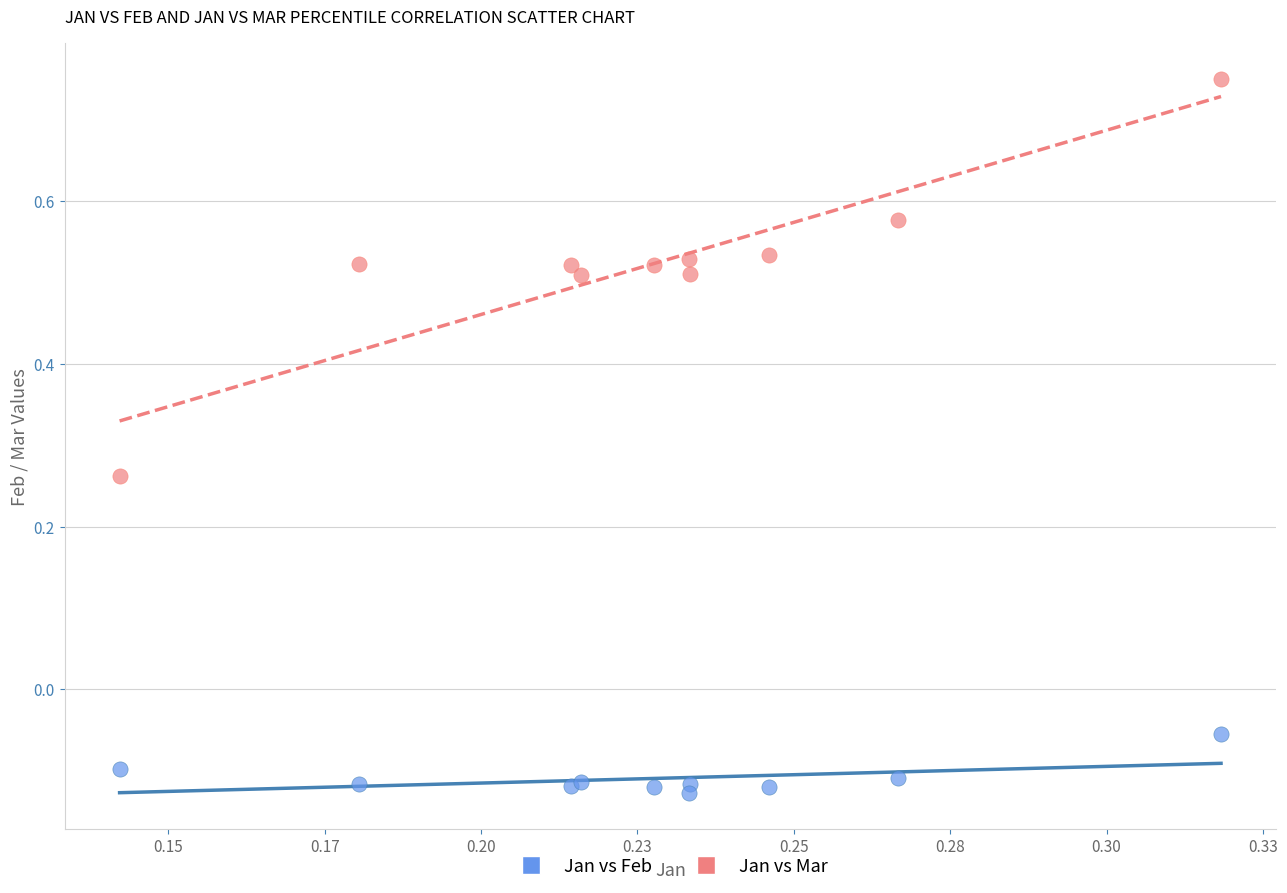

Which series has the largest Y range (max minus min)?

Jan vs Mar